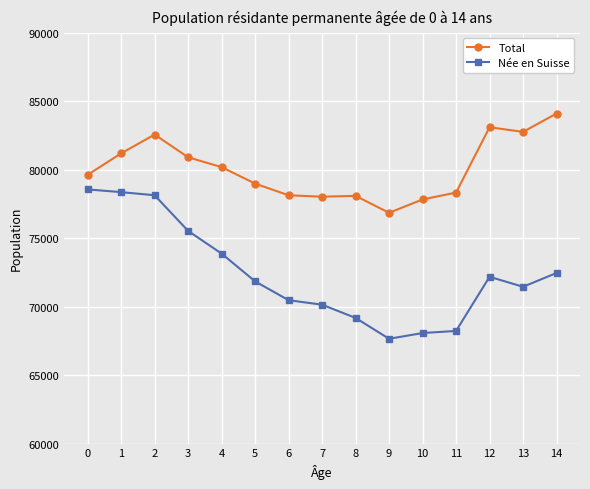

What is the total value across all series at 5?

150823